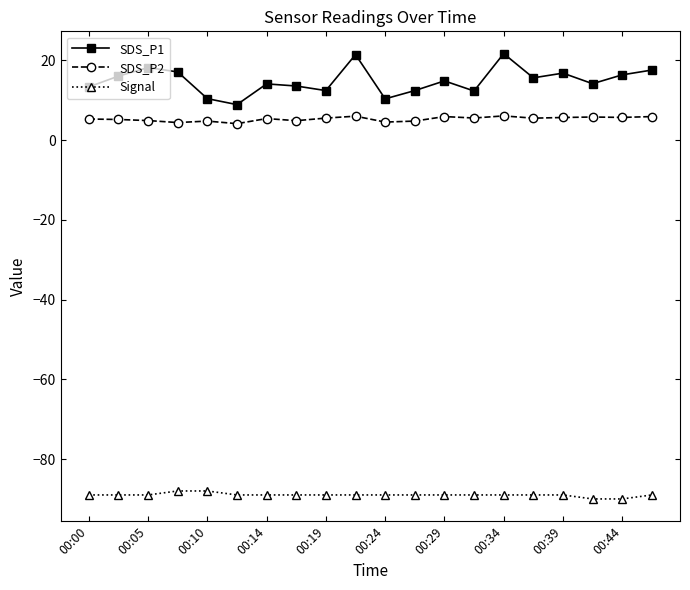

Rank the series by their maximum value, from highest to lowest.

SDS_P1, SDS_P2, Signal